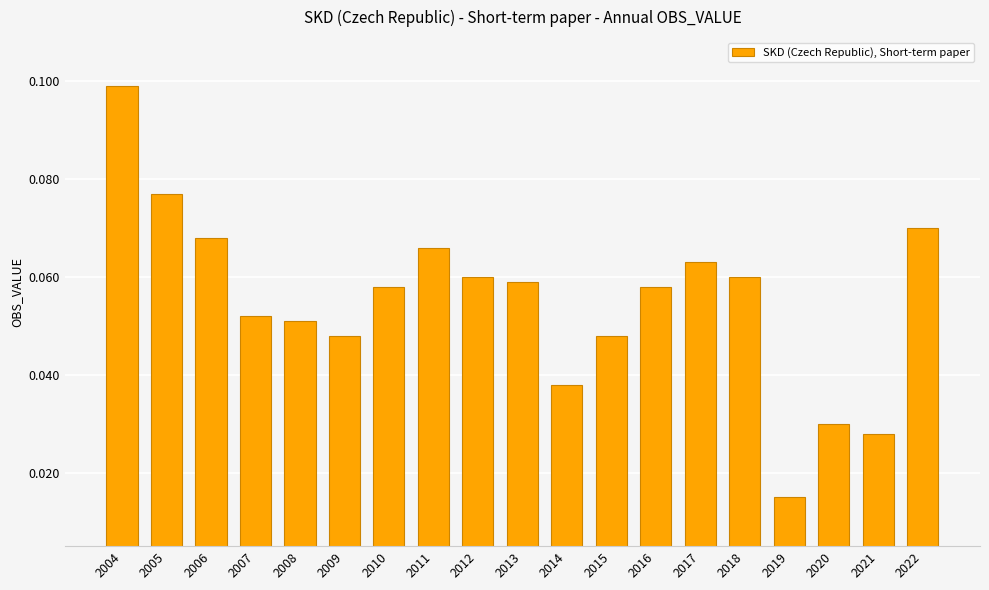

What is the sum of all values?

1.0